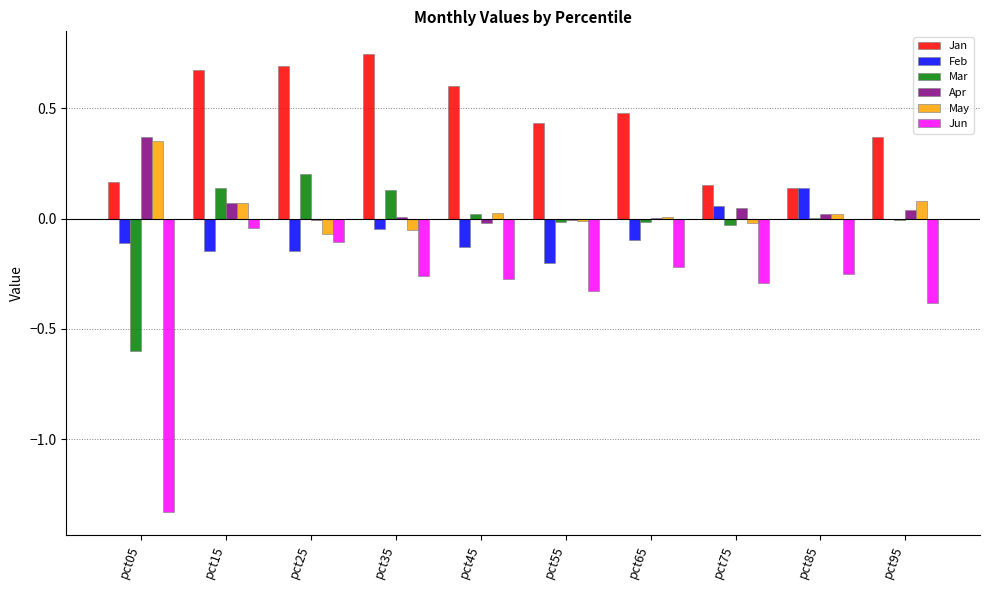

Is the value of Apr at pct95 greater than the value of May at pct55?

Yes